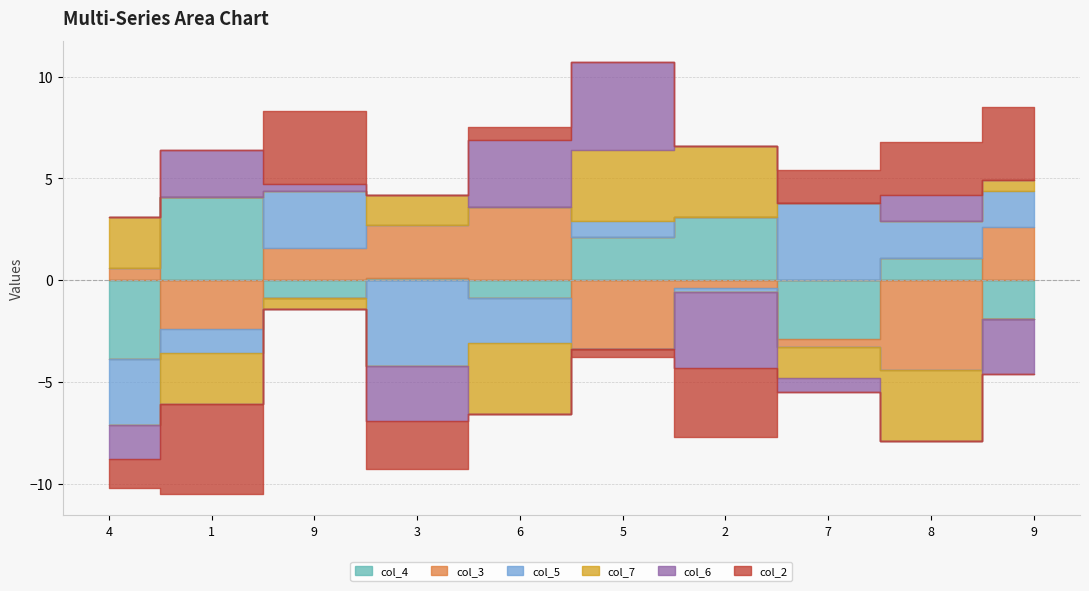

At which label does col_4 reach its peak?

1